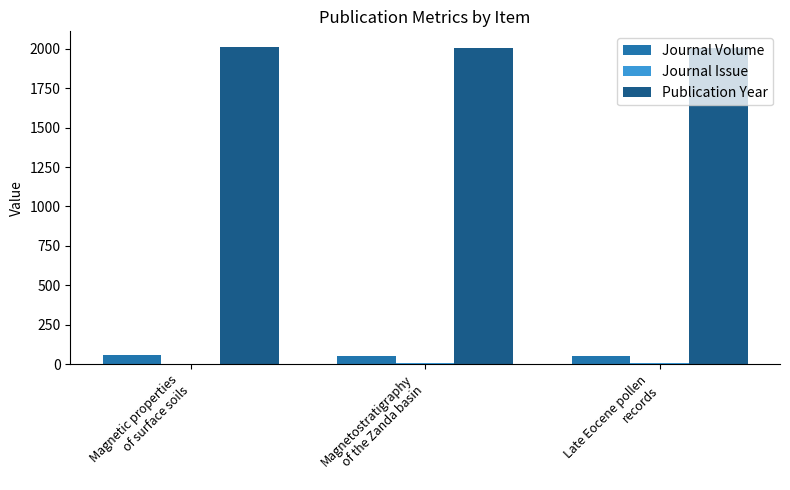

What is the greatest value displayed?

2011